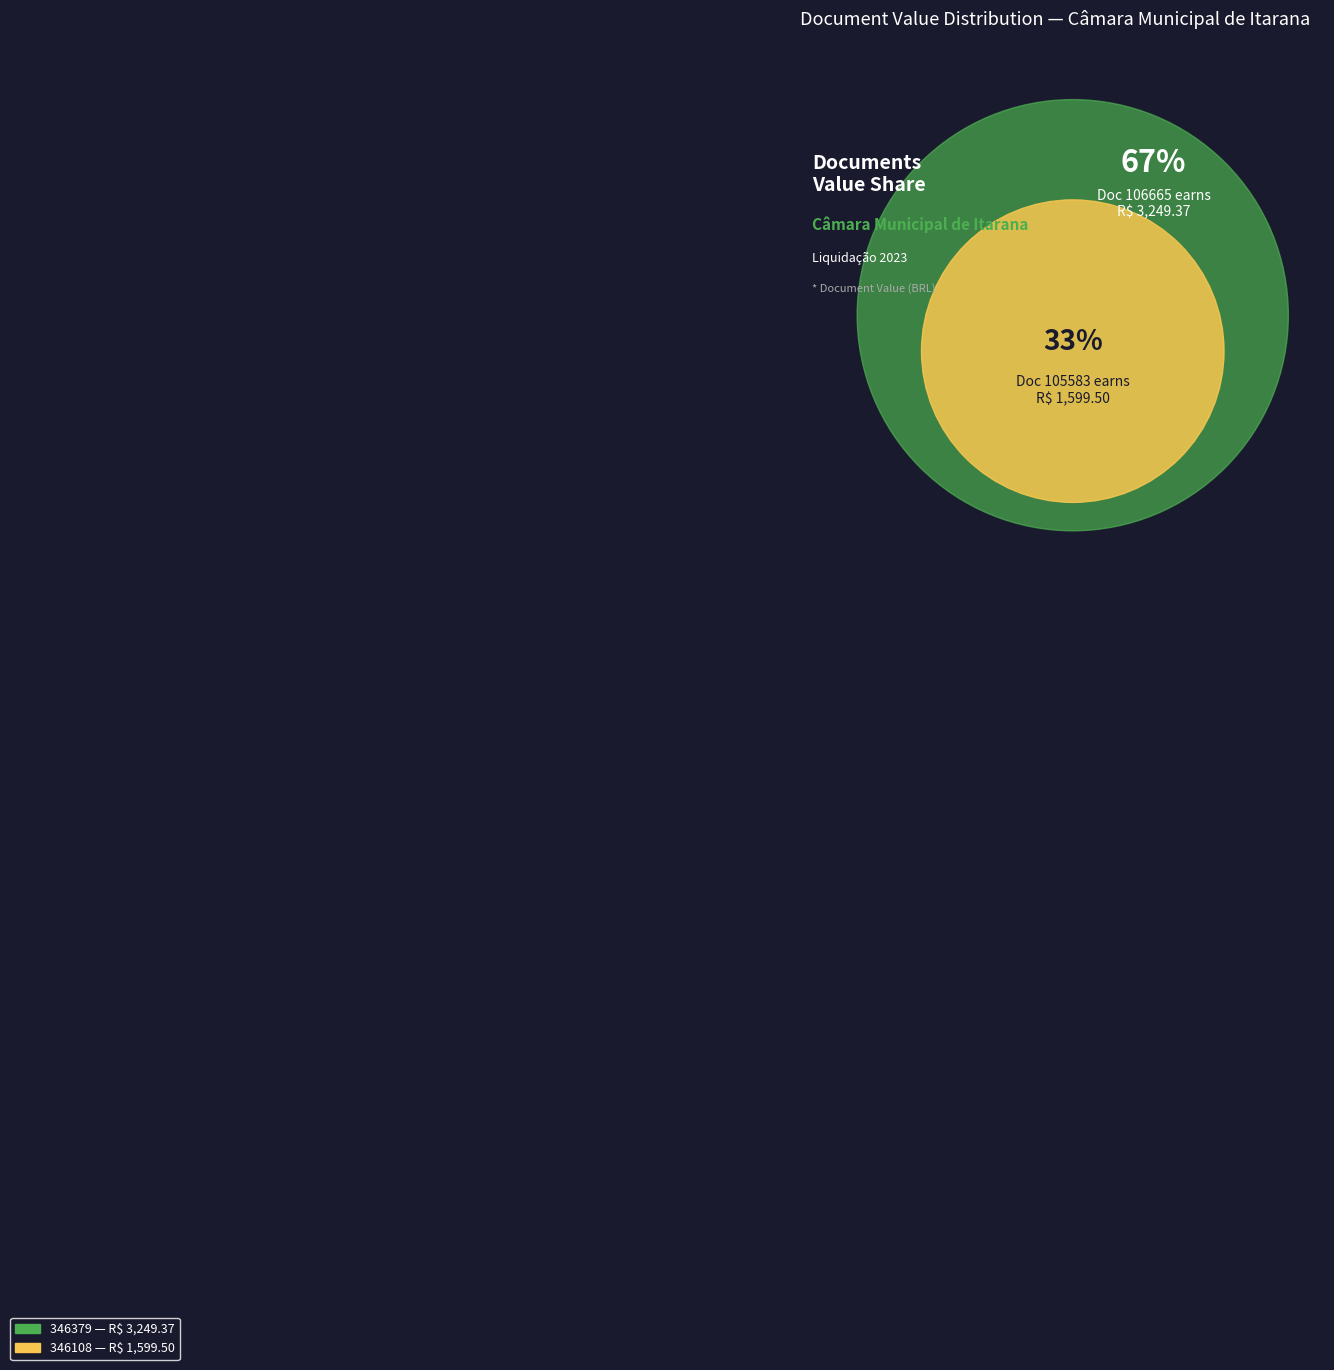

Is 346108 the majority of the pie?

No